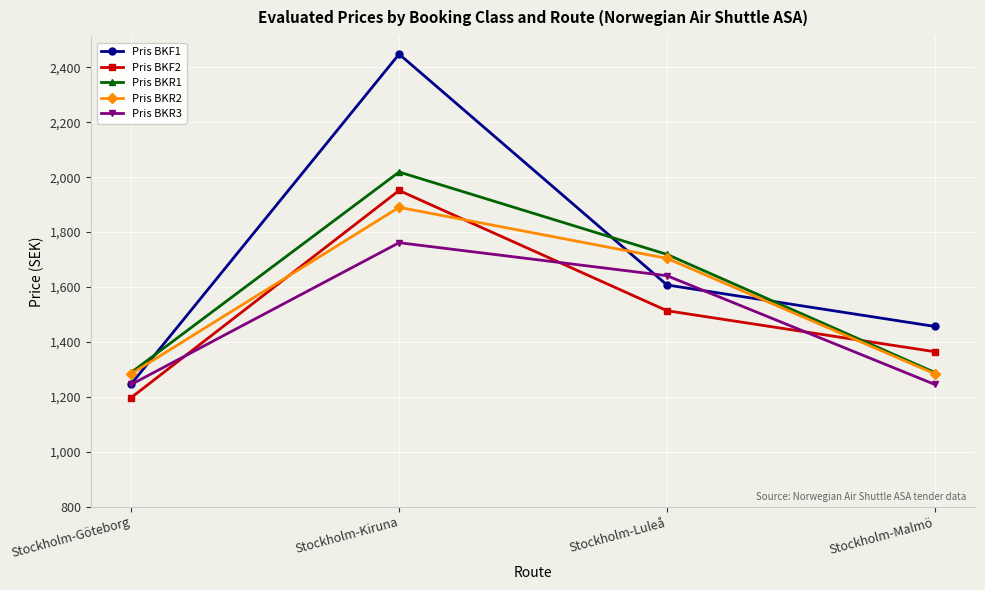

Rank the series by their average value, from highest to lowest.

Pris BKF1, Pris BKR1, Pris BKR2, Pris BKF2, Pris BKR3